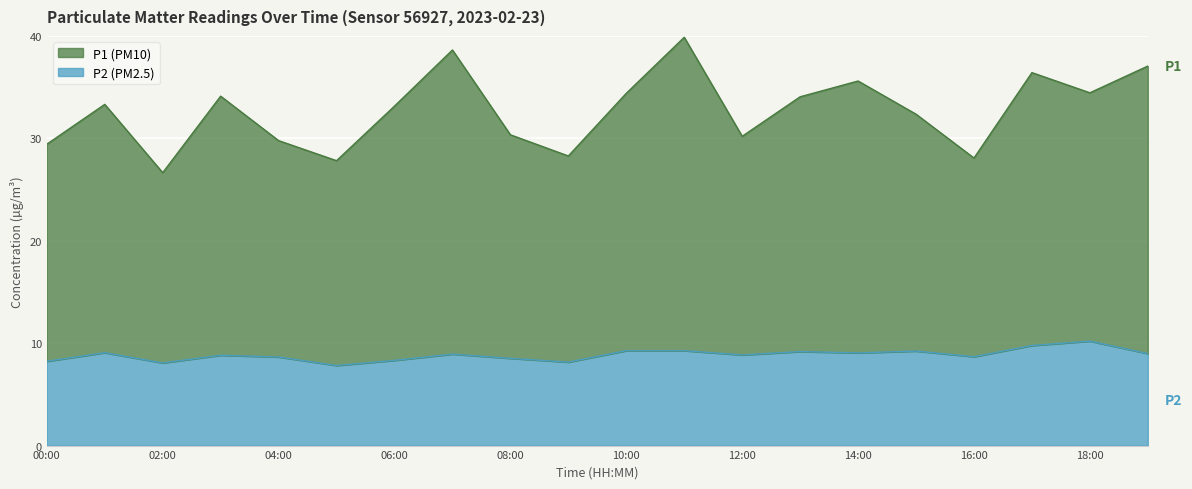

Which category has the lowest value across all series?

05:00